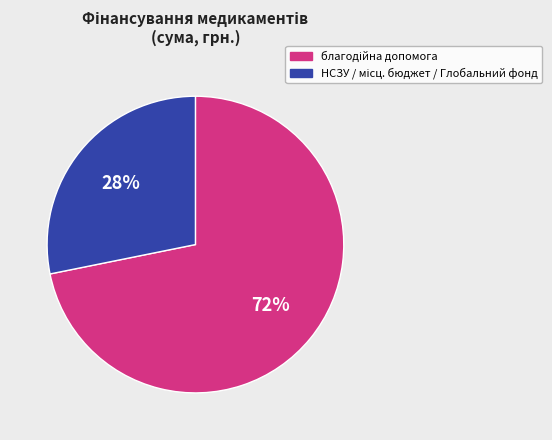

To the nearest percent, what is the average slice percentage?

50%